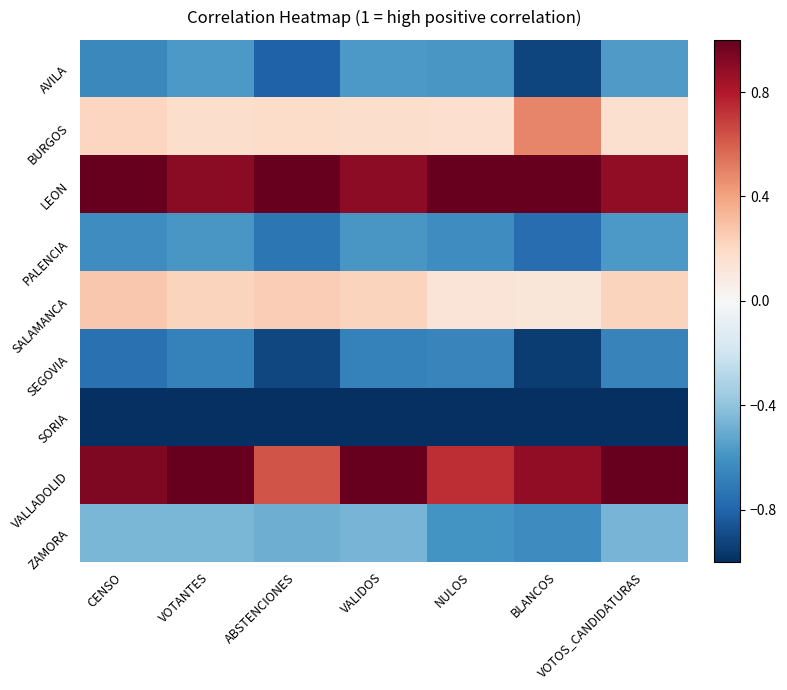

At how many categories does at least one series exceed 0?

7